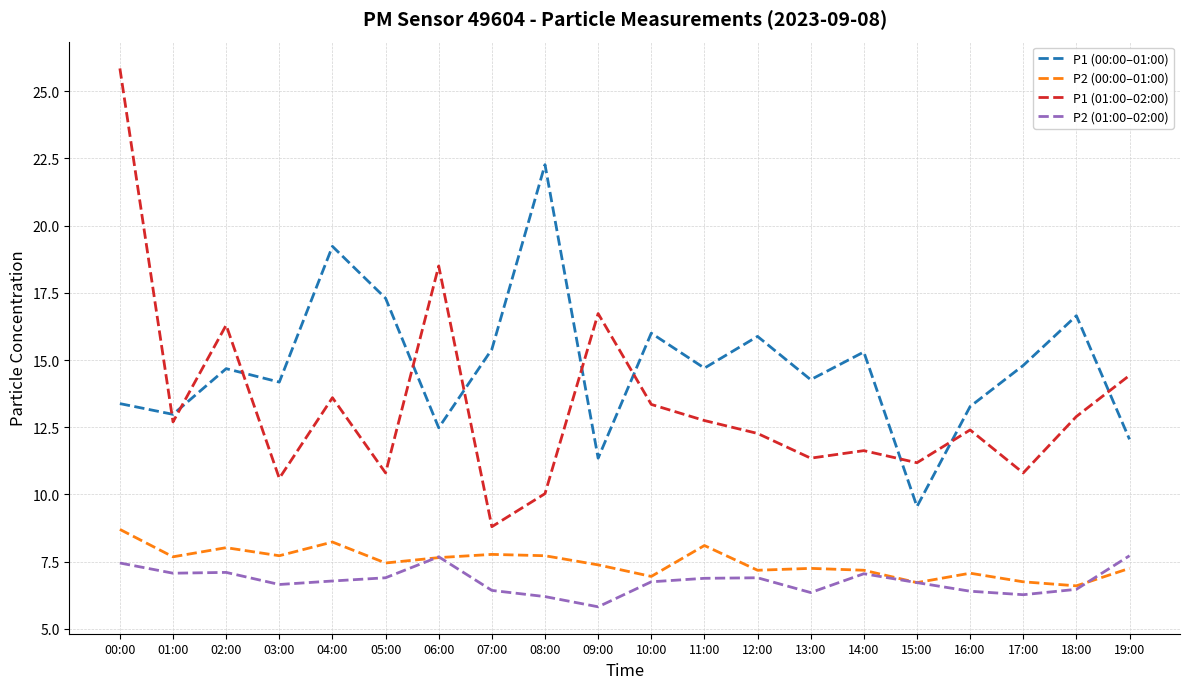

True or false: P1 (01:00–02:00) and P2 (01:00–02:00) intersect in this chart.

False